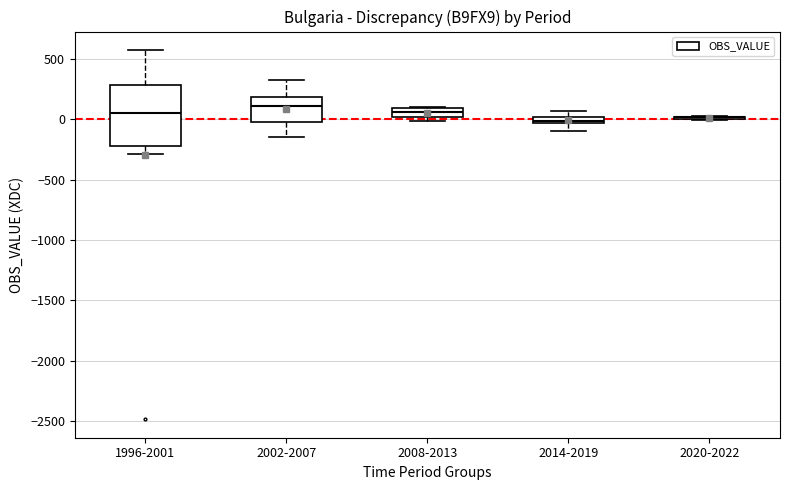

Which box is the tallest, from its lower edge to its upper edge?

1996-2001